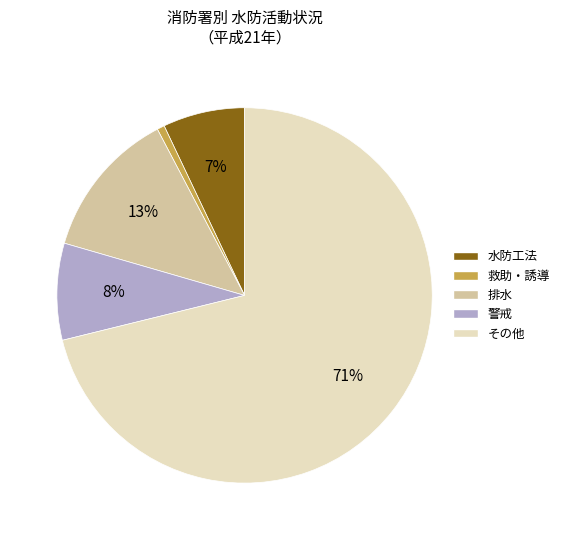

To the nearest percent, what is the difference between the その他 and 排水 slice percentages?

58%